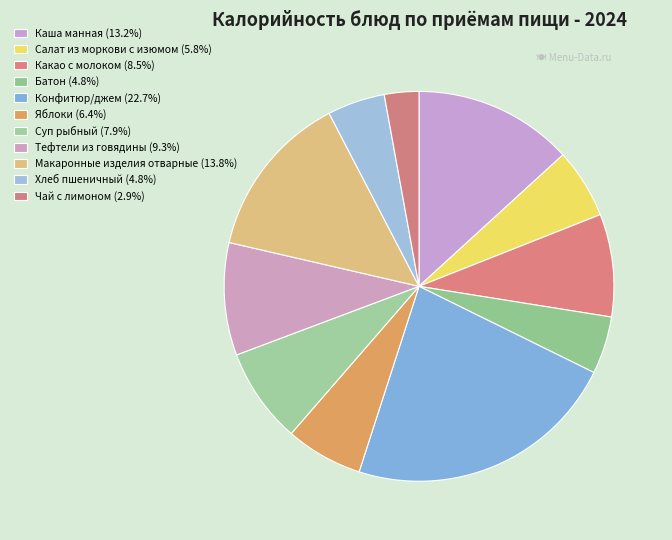

Count the number of slices in the pie.

11